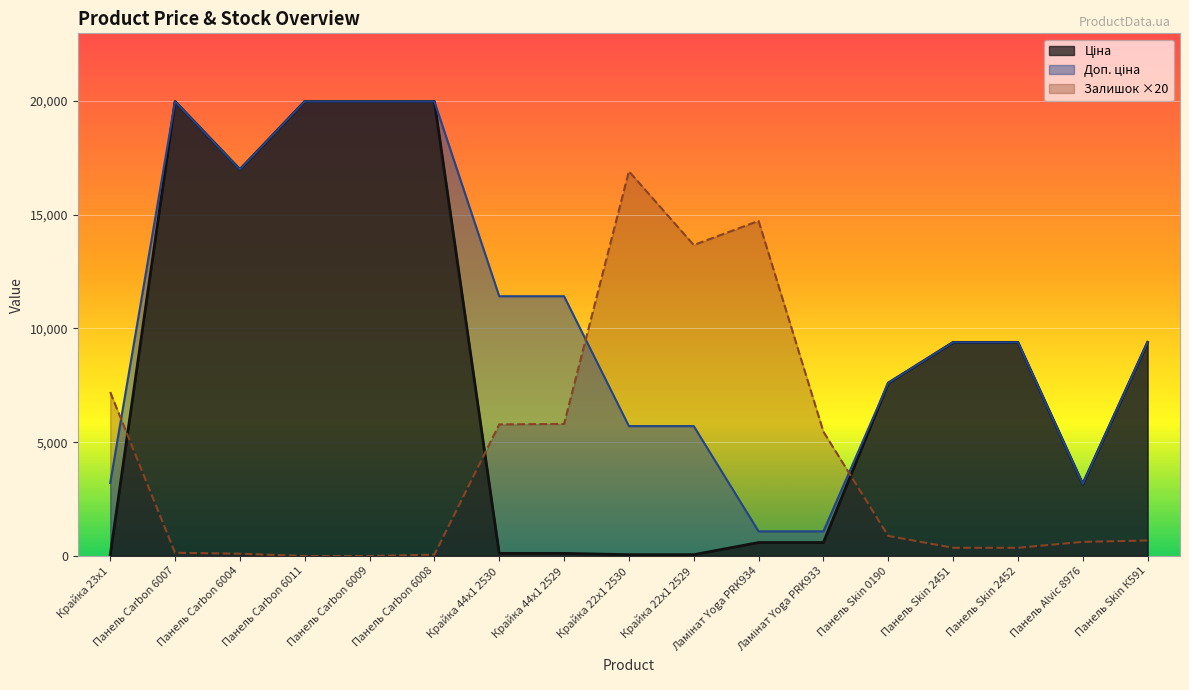

How many lines are shown in the chart?

3